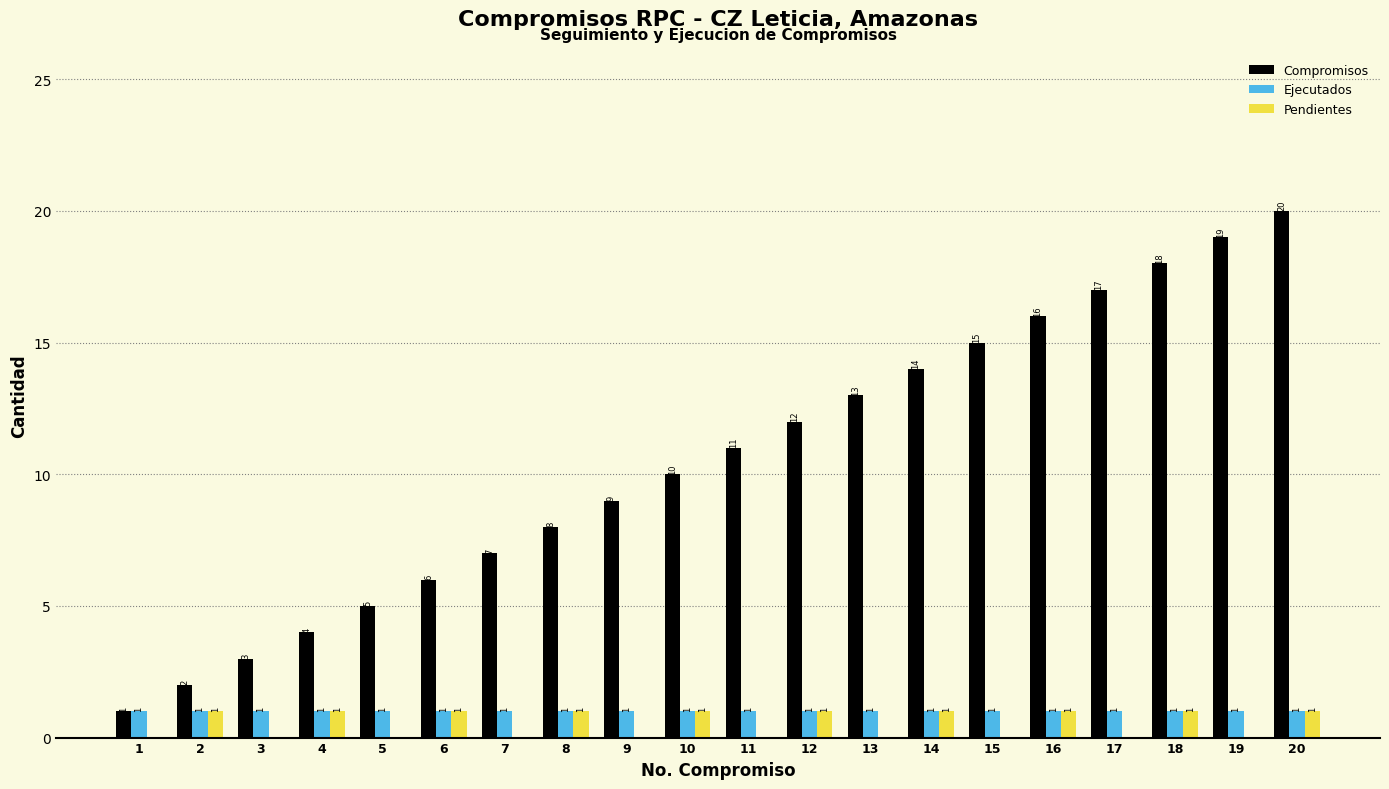

The value of Pendientes at 14 is 1. True or false?

True